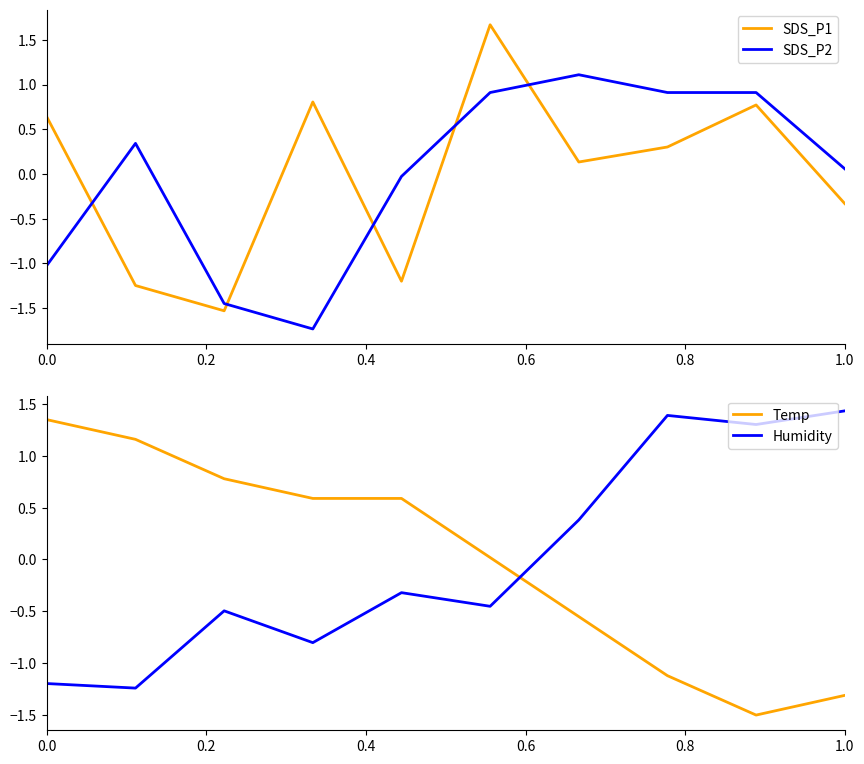

How many intersections are there between Temp and SDS_P2?

1